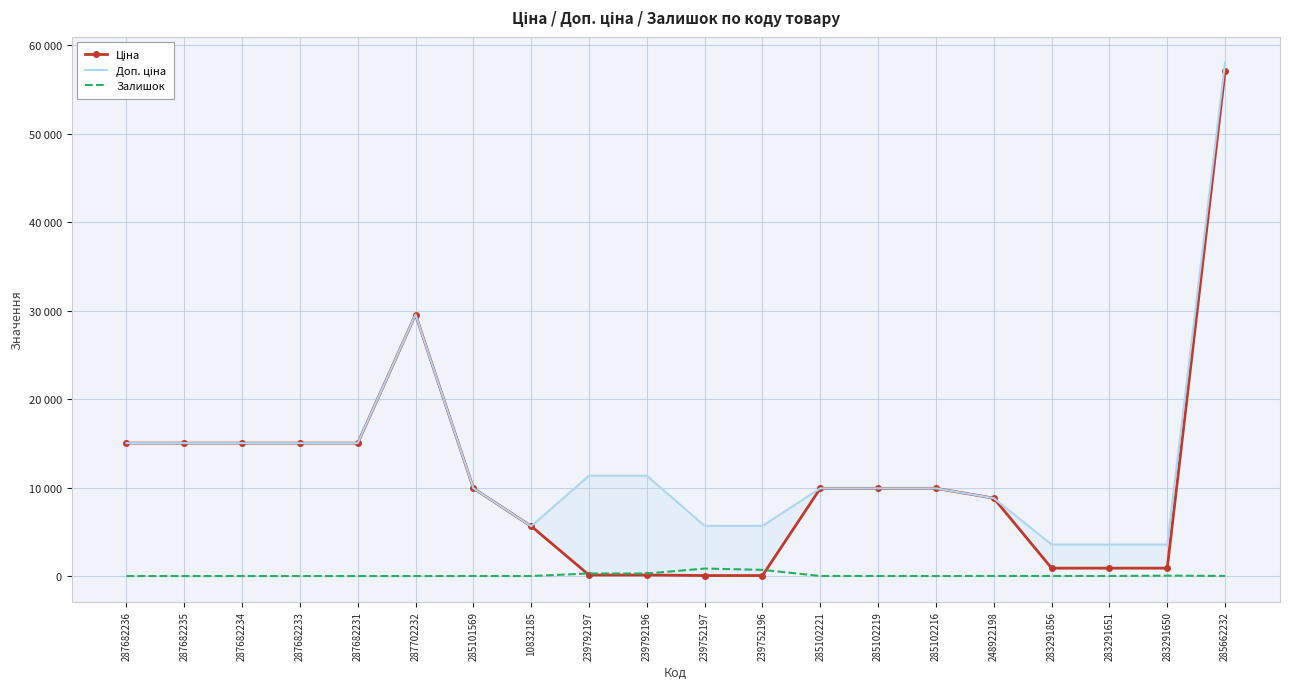

Is the value of Залишок at 283291650 greater than the value of Ціна at 287682233?

No